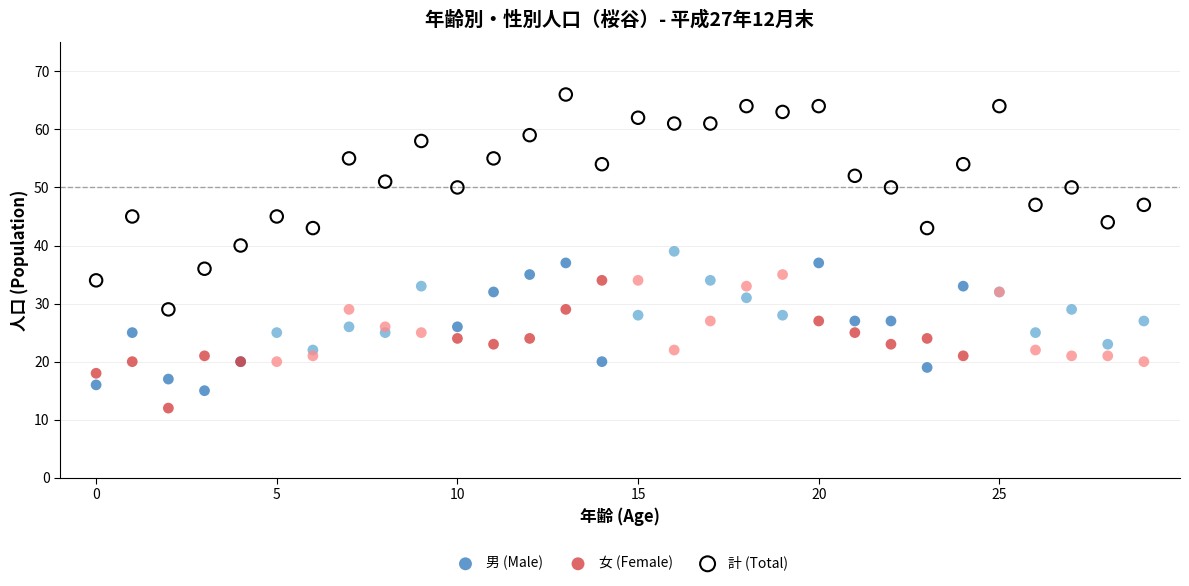

Which series contains the highest Y value?

計 (Total)